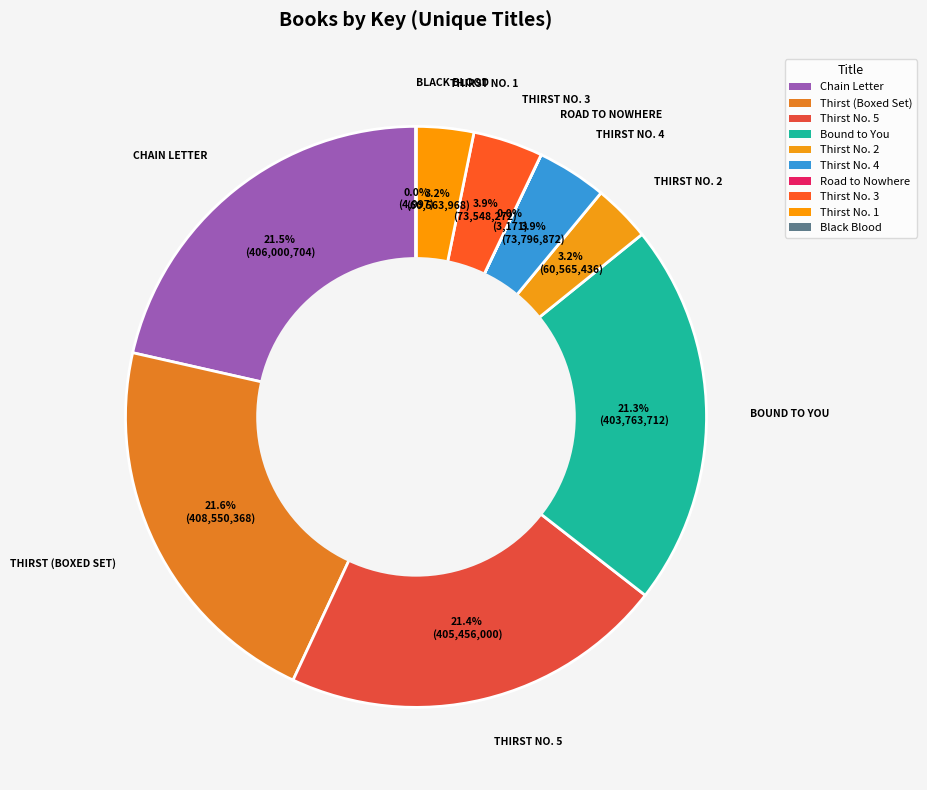

Which category has the biggest portion of the pie?

Thirst (Boxed Set)